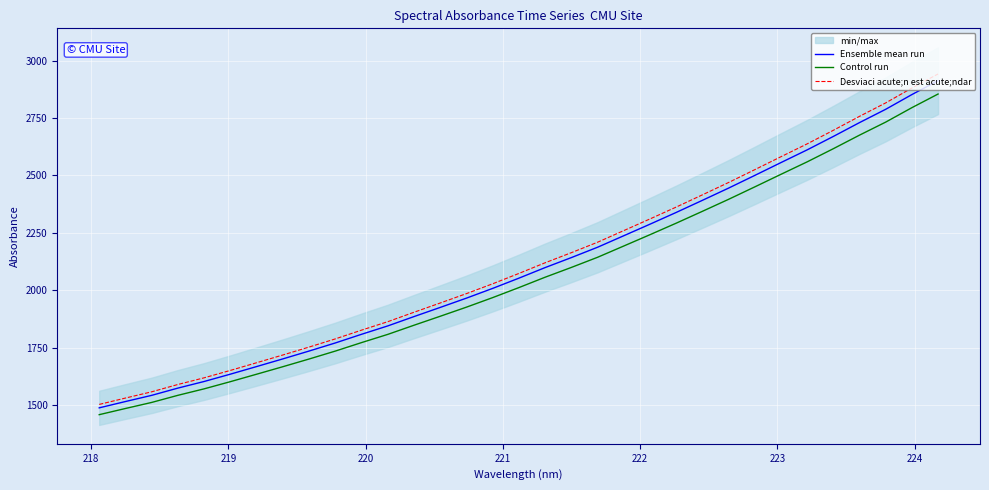

True or false: Desviaci acute;n est acute;ndar and Control run intersect in this chart.

False